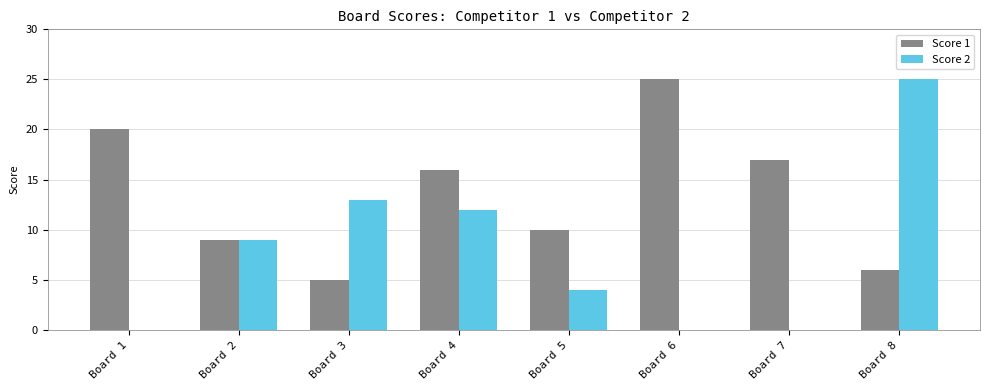

What is the average value of the Score 2 series?

8